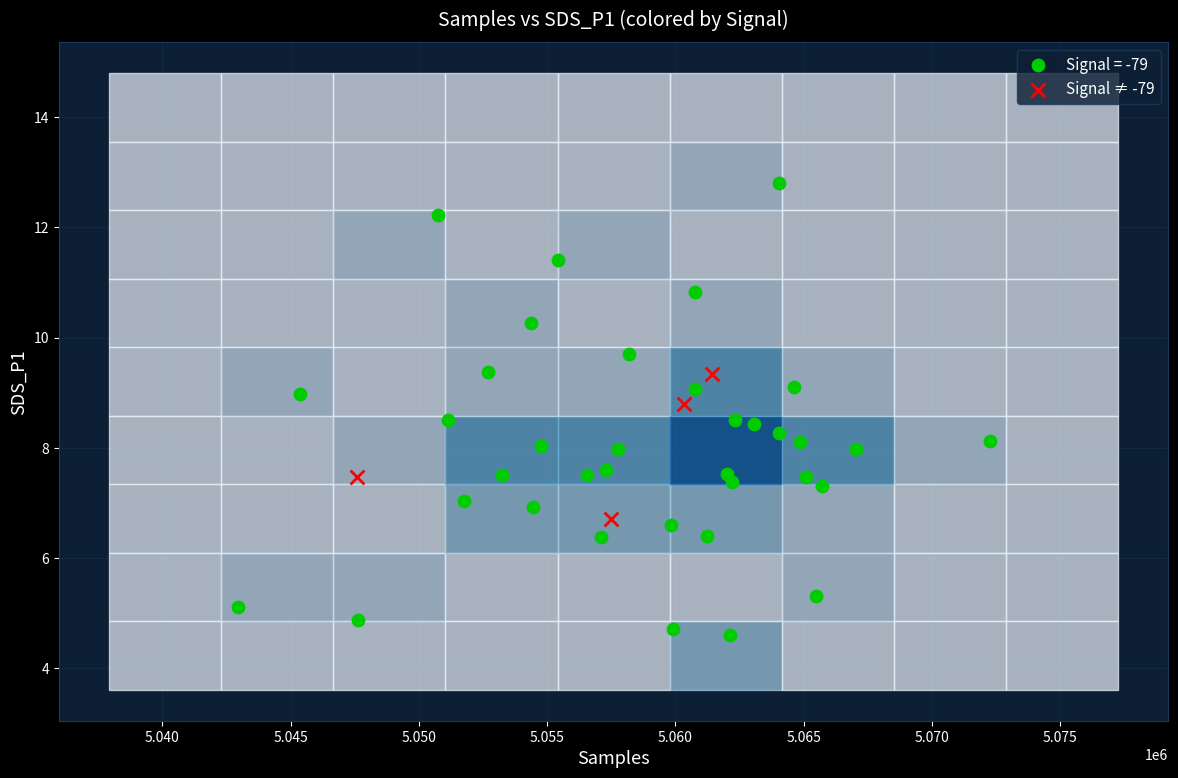

Which series contains the lowest Y value?

Signal = -79